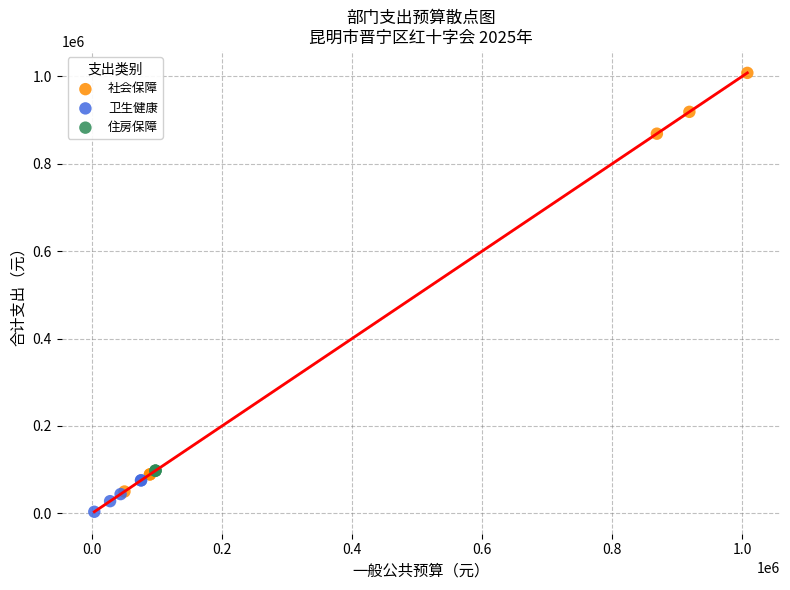

Which series contains the lowest Y value?

卫生健康